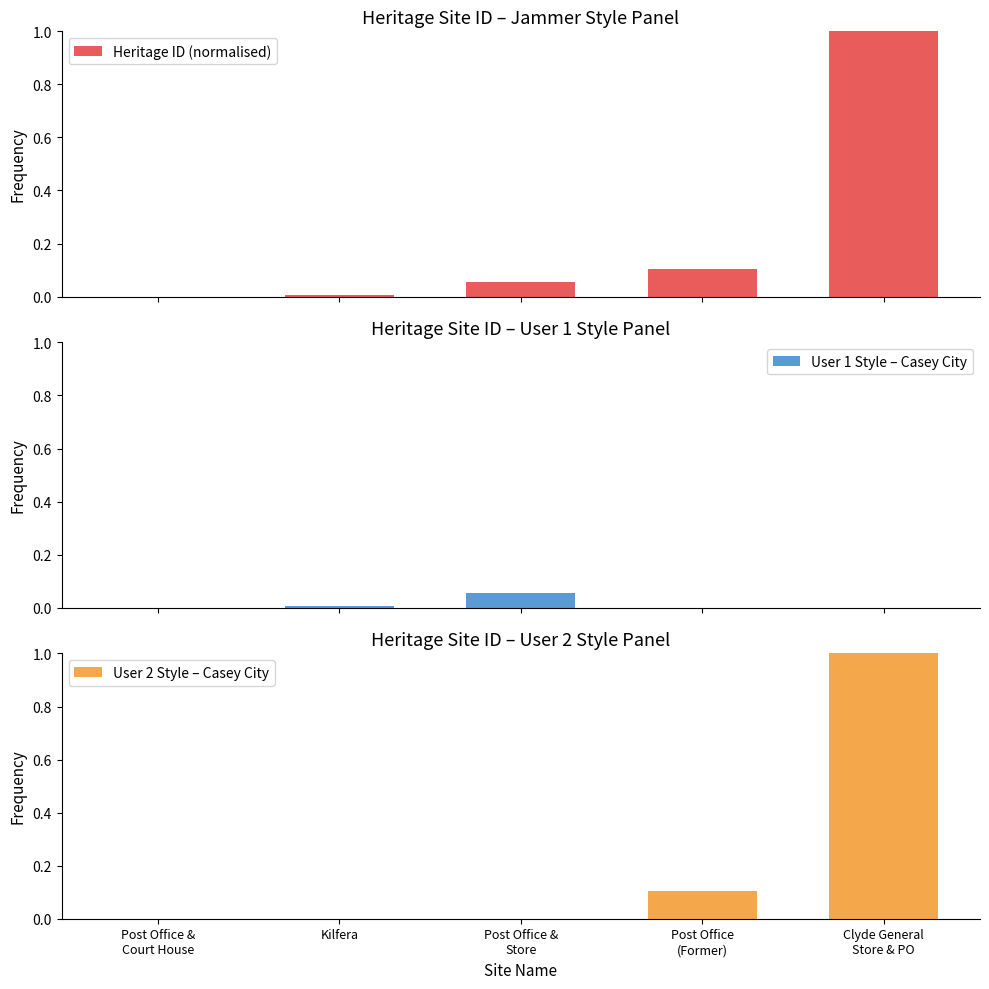

How many bars are there in each group?

3